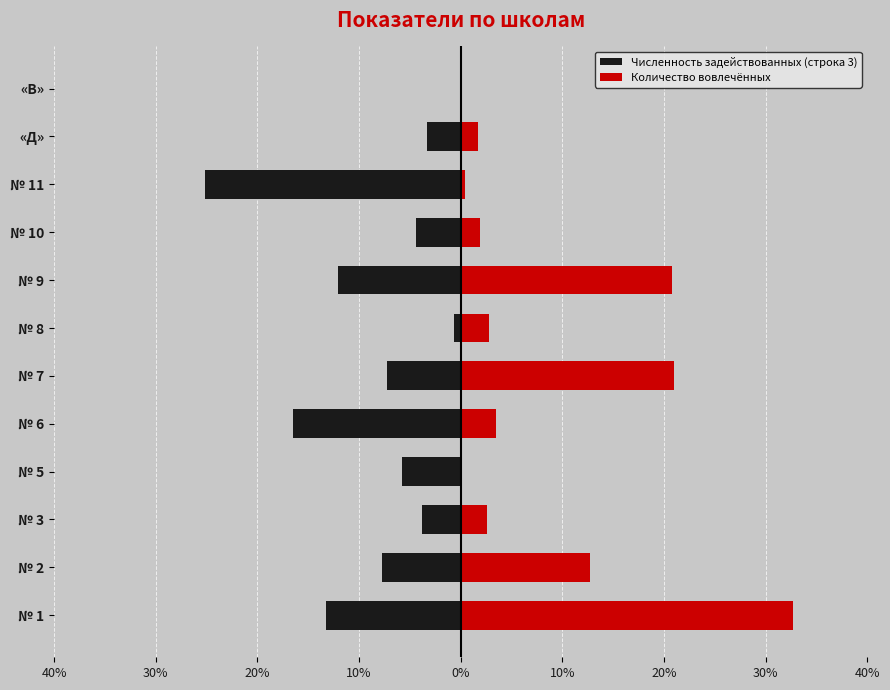

Reading right to left, list all the values displayed in this chart.

Численность задействованных (строка 3): 0.0	-3.3	-25.1	-4.4	-12.1	-0.7	-7.2	-16.5	-5.8	-3.8	-7.8	-13.3
Количество вовлечённых: 0.0	1.7	0.4	1.9	20.8	2.7	20.9	3.5	0.0	2.6	12.8	32.7